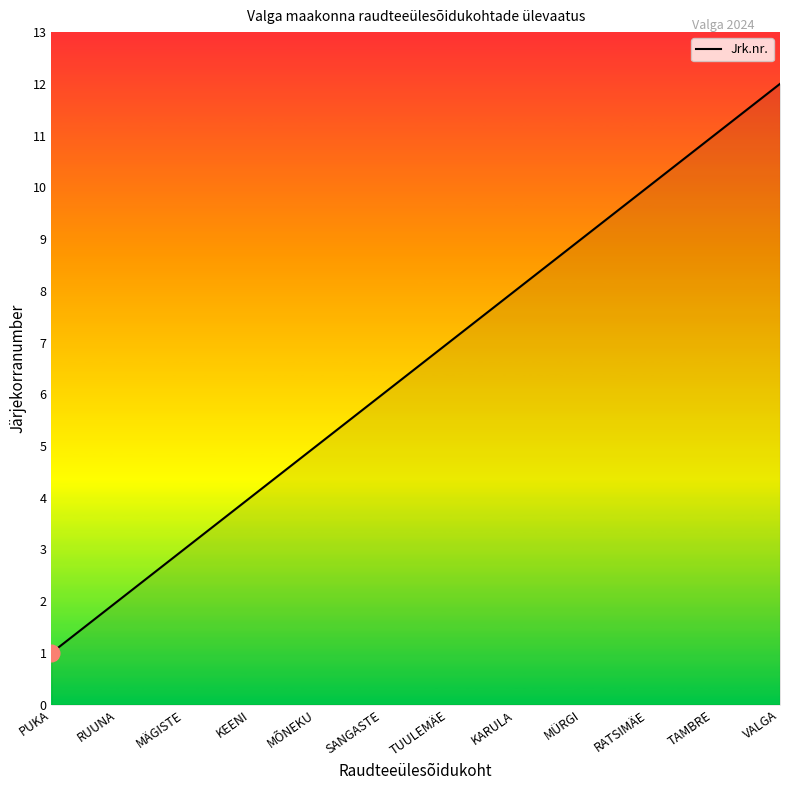

List the labels in order of value, largest first.

VALGA, TAMBRE, RATSIMÄE, MÜRGI, KARULA, TUULEMÄE, SANGASTE, MÕNEKU, KEENI, MÄGISTE, RUUNA, PUKA